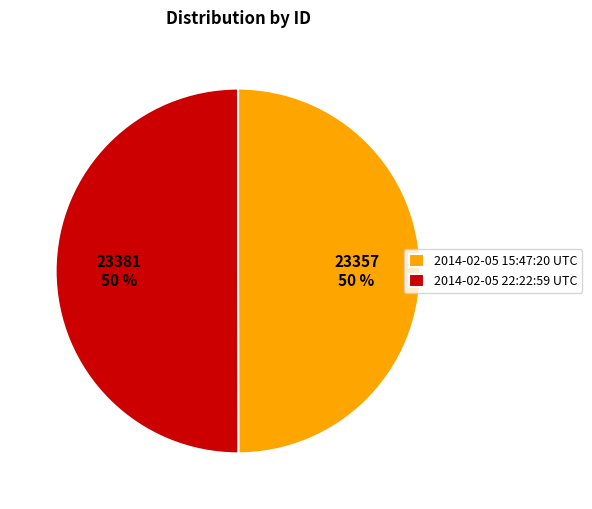

To the nearest percent, what portion does 2014-02-05 15:47:20 UTC represent?

50%